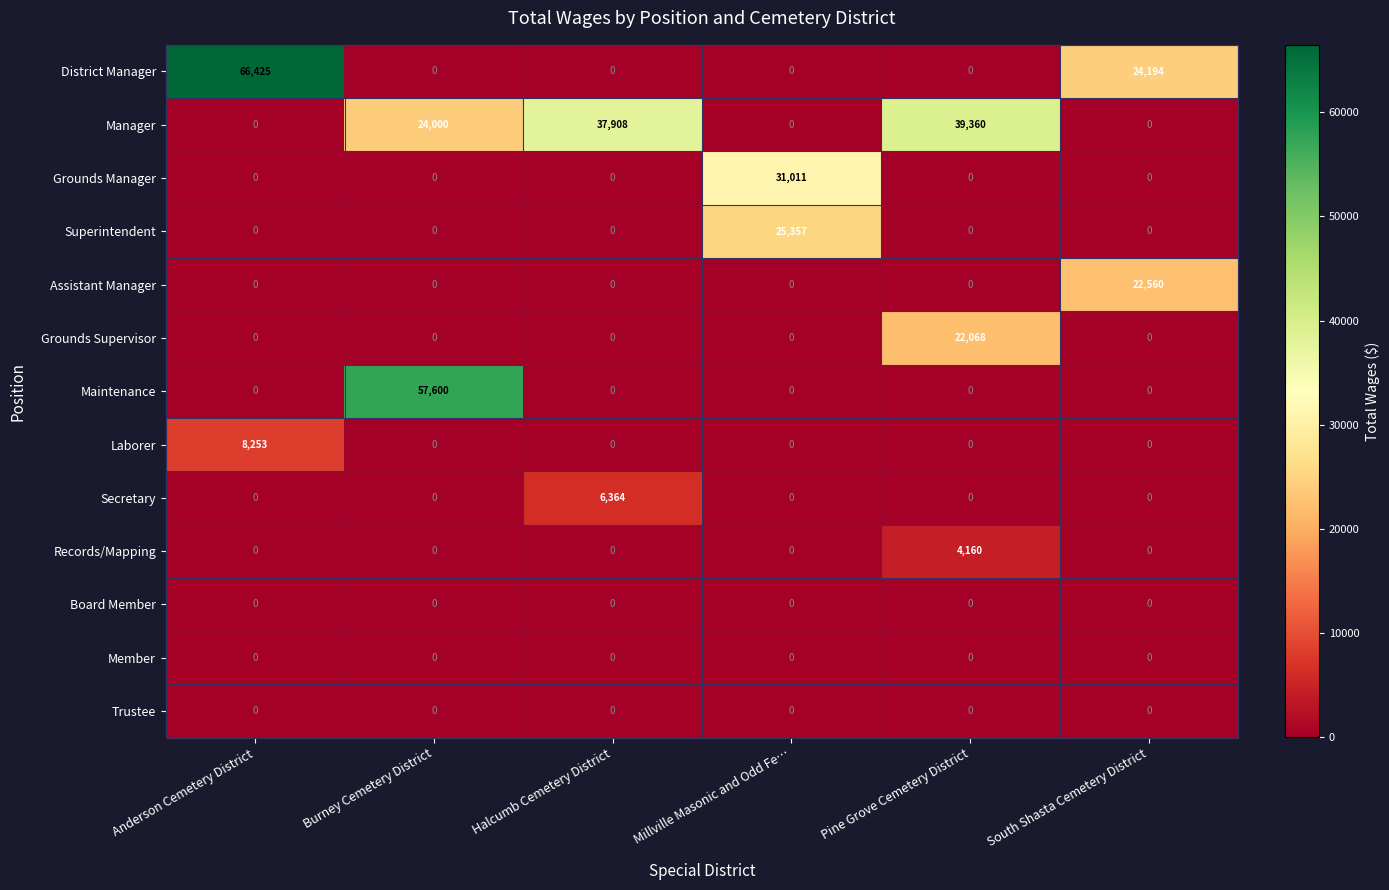

Is it true that Maintenance equals 30587 at Millville Masonic and Odd Fe…?

False